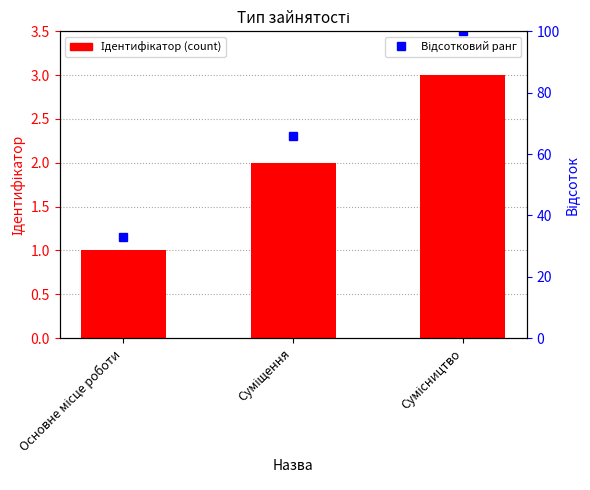

What is the greatest value displayed?

3